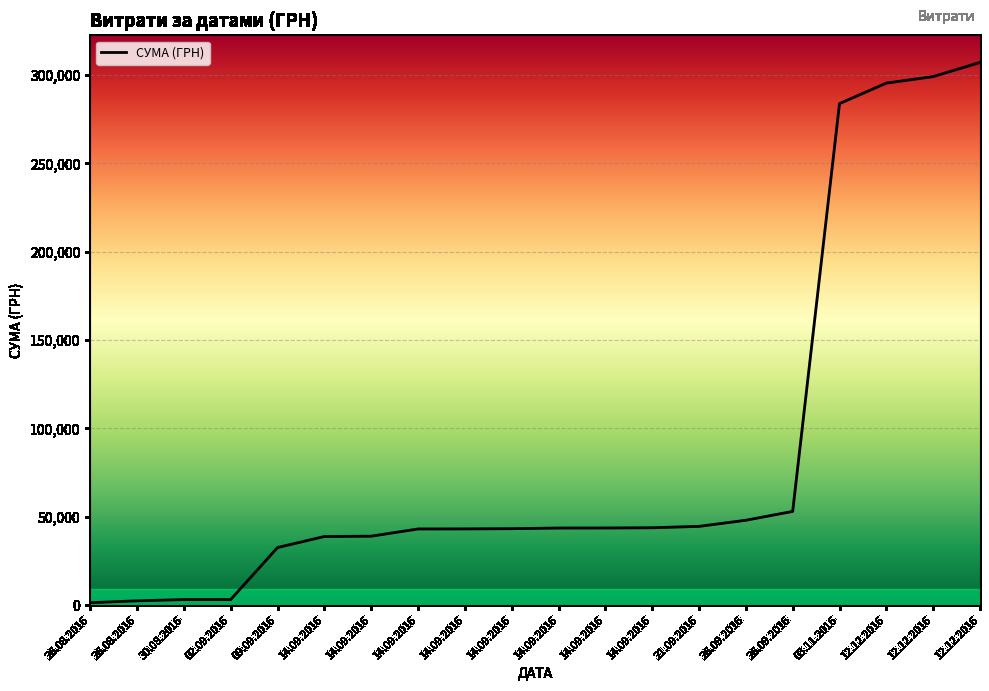

Does the chart display data point markers on the line(s)?

No